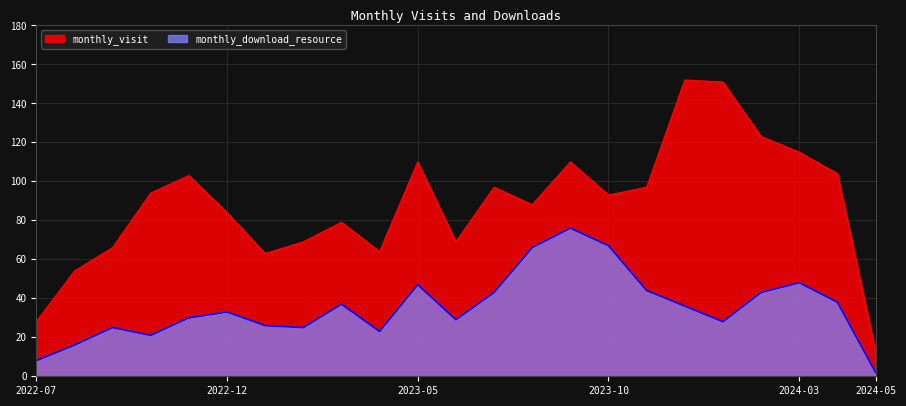

True or false: monthly_visit and monthly_download_resource intersect in this chart.

False